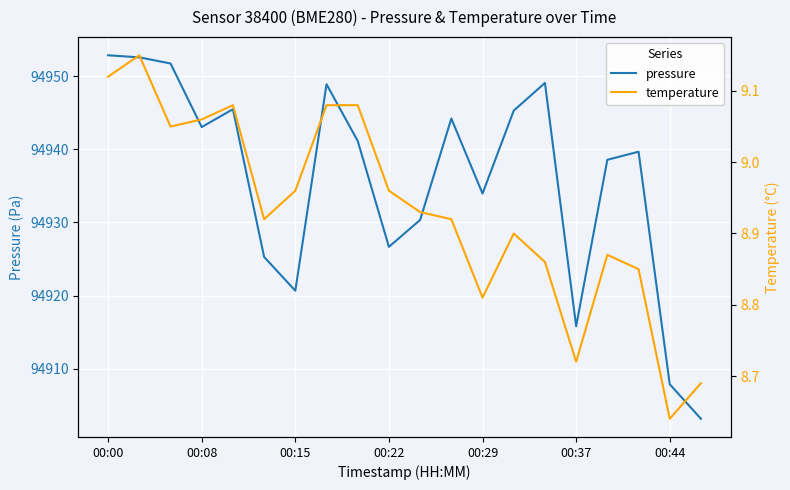

What is the maximum value shown in the chart?

94952.8